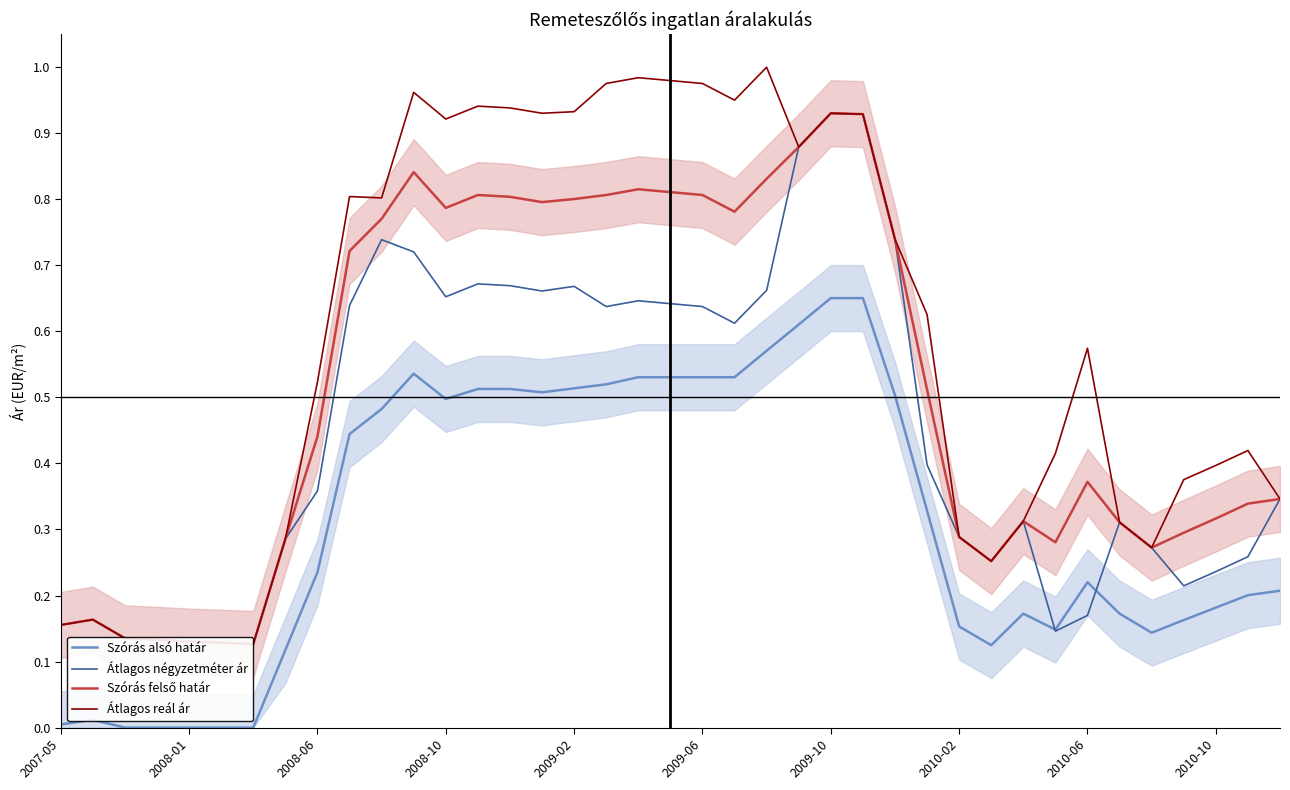

The Átlagos reál ár series shows 0.2 at 2008-01. True or false?

False